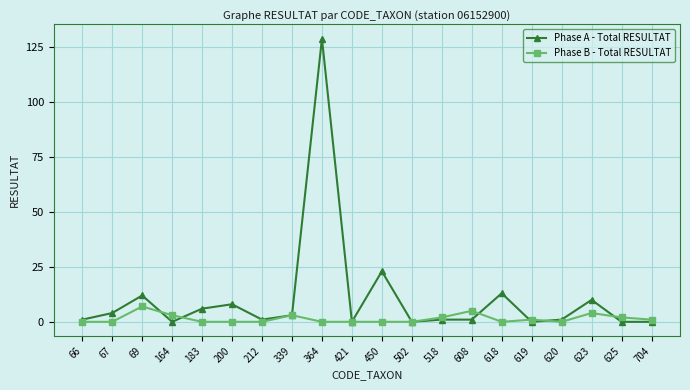

Which series has the widest spread of values?

Phase A - Total RESULTAT